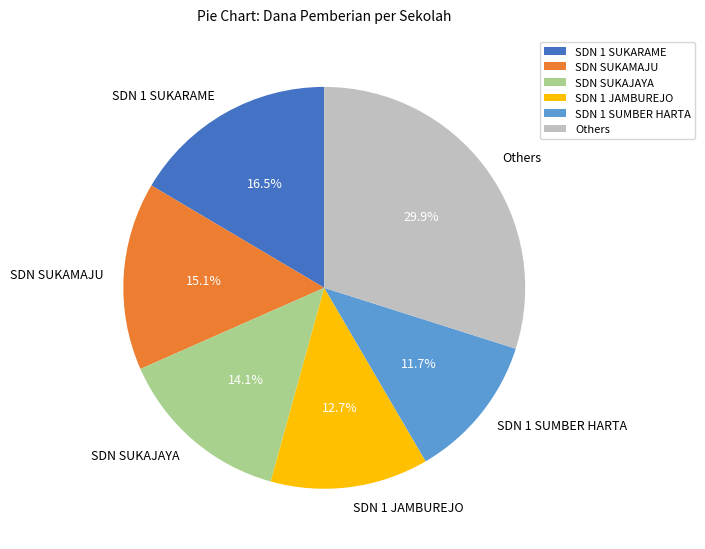

Does SDN 1 JAMBUREJO account for over 50% of the chart?

No